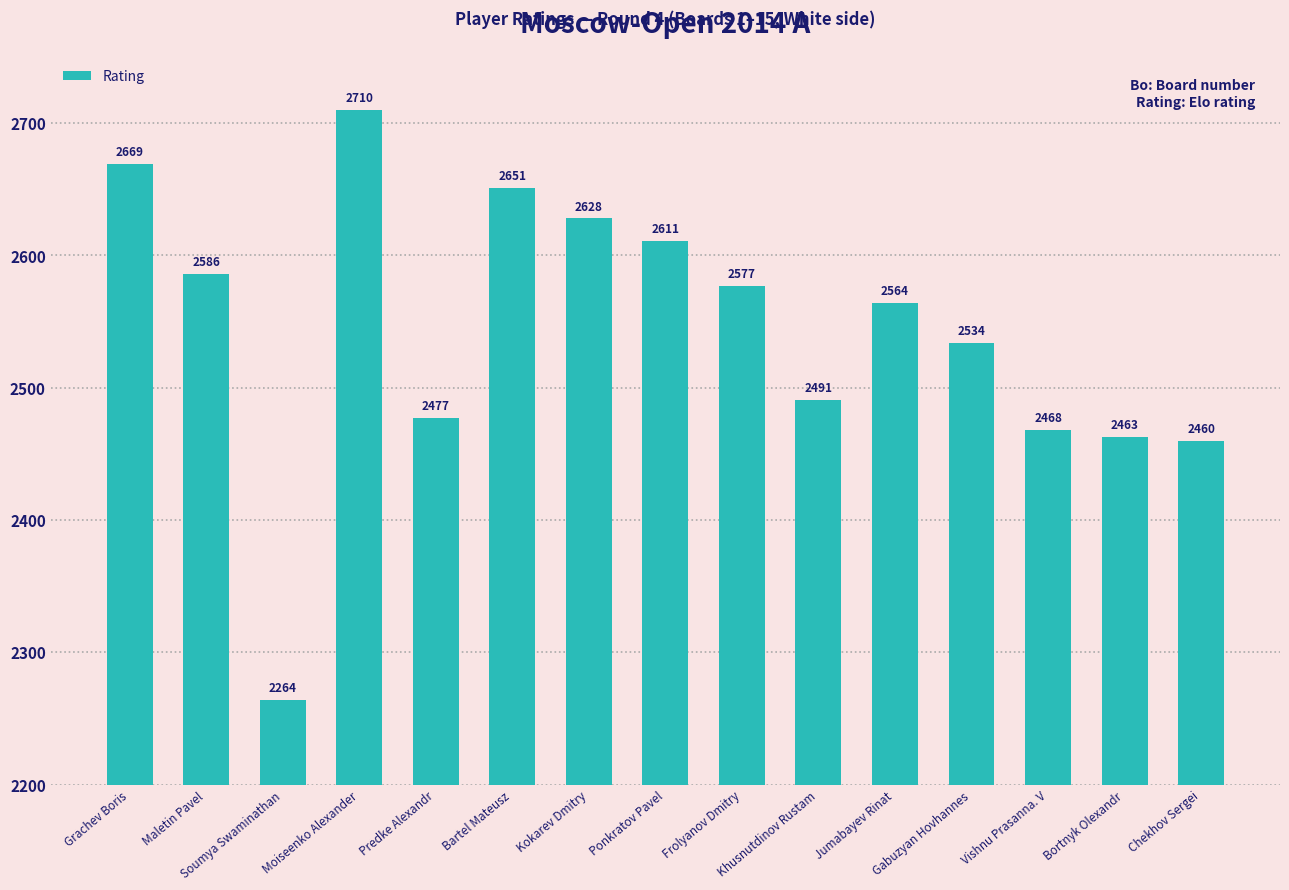

What is the label of the 11th bar from the left?

Jumabayev Rinat